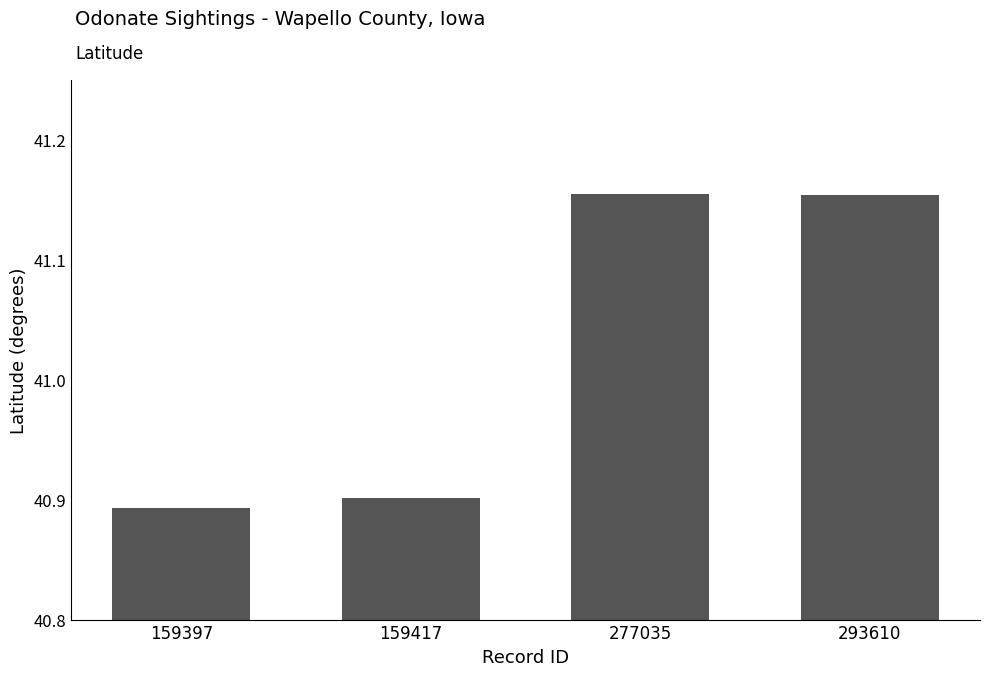

Which has a higher value, 159417 or 293610?

293610